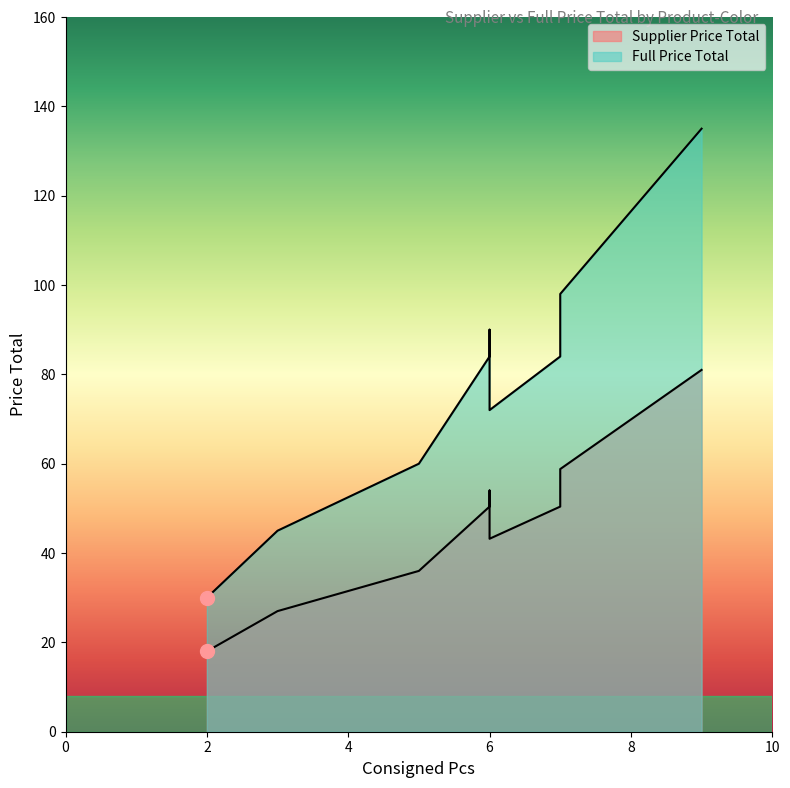

What is the approximate value of Supplier Price Total at MOF248727-White?

43.2